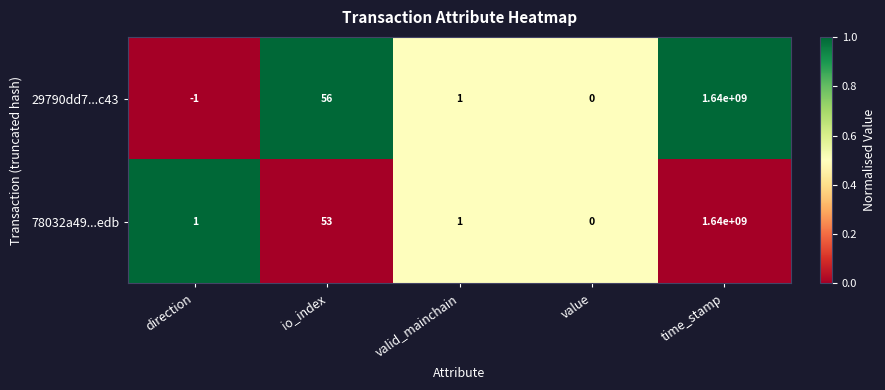

Reading left to right, what are all the values shown in this chart?

29790dd7...c43: direction=-1	io_index=56	valid_mainchain=1	value=0	time_stamp=1640000000
78032a49...edb: direction=1	io_index=53	valid_mainchain=1	value=0	time_stamp=1640000000